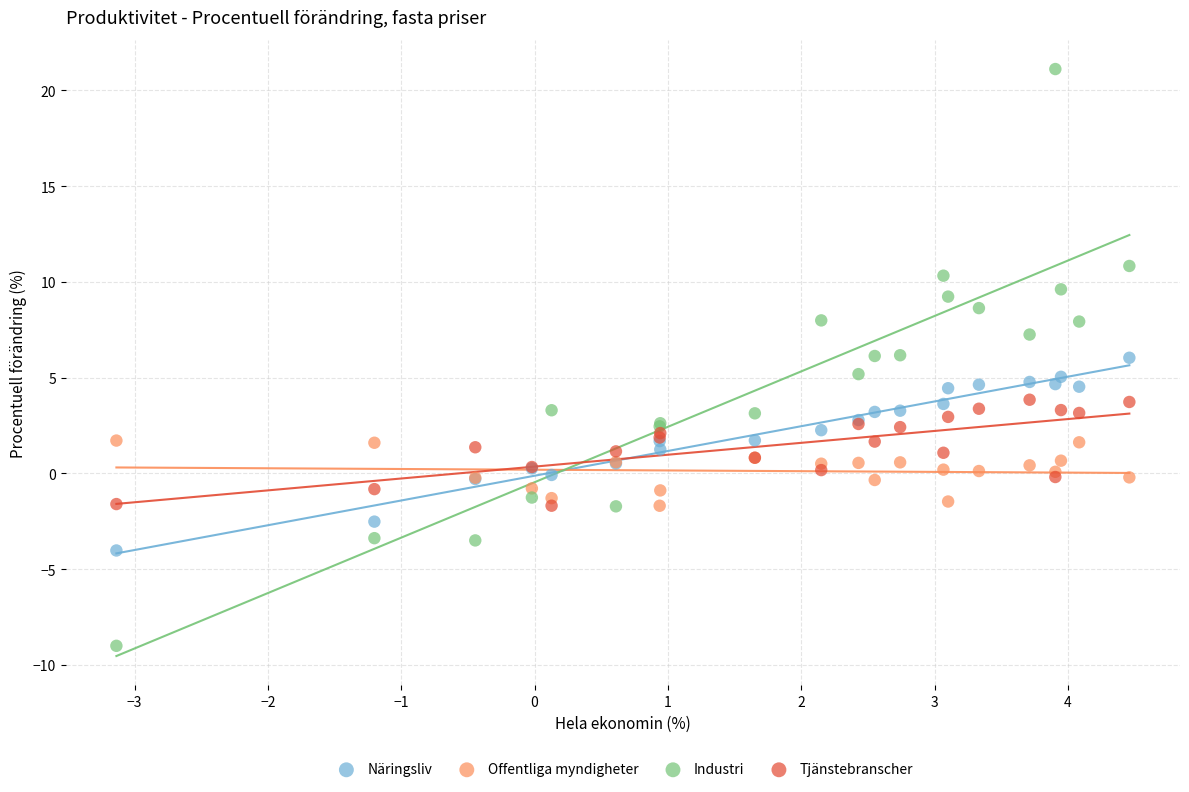

Which series reaches the maximum Y coordinate?

Industri